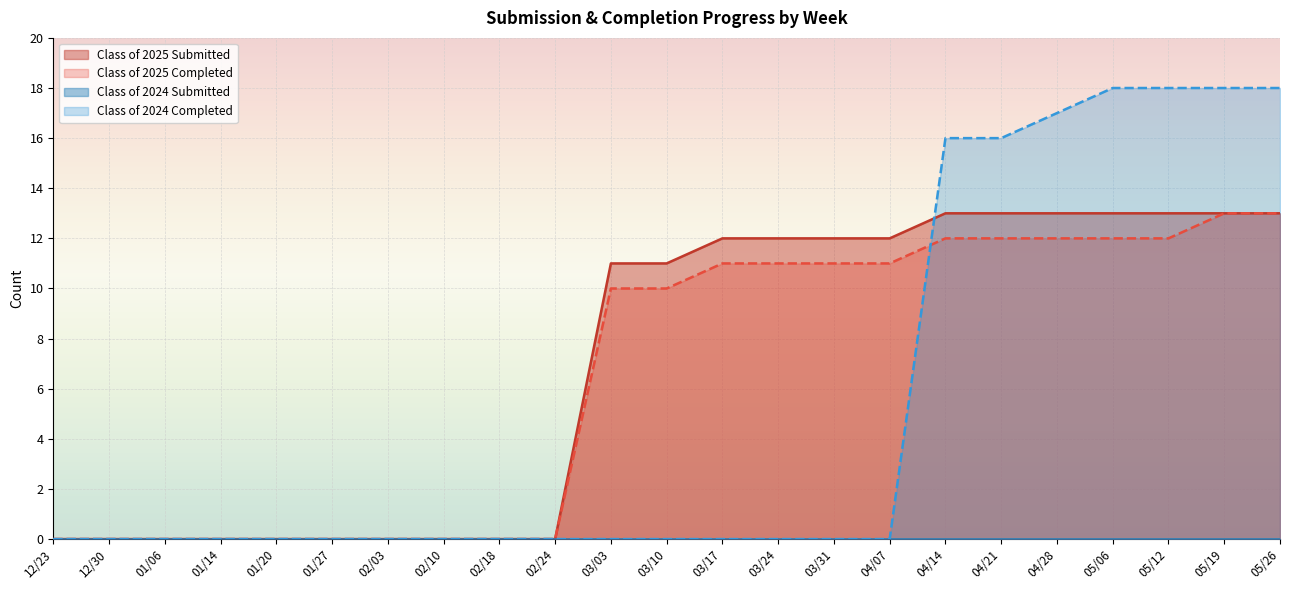

Which series has the widest spread of values?

Class of 2024 Completed